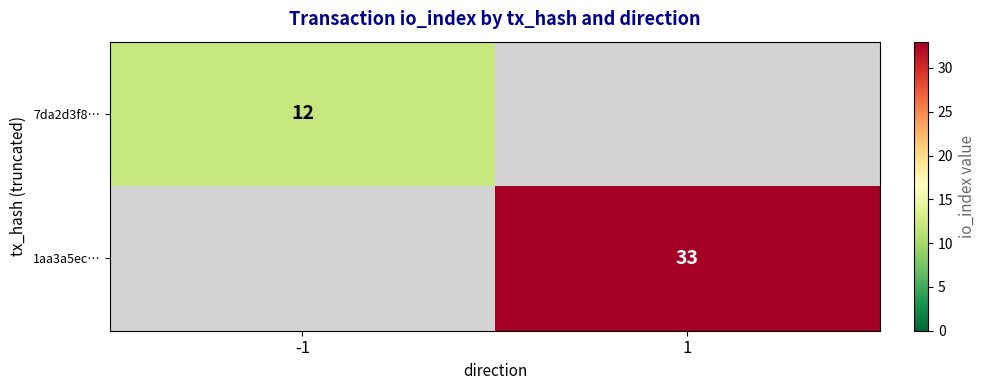

Which has a higher value, -1 or 1?

1